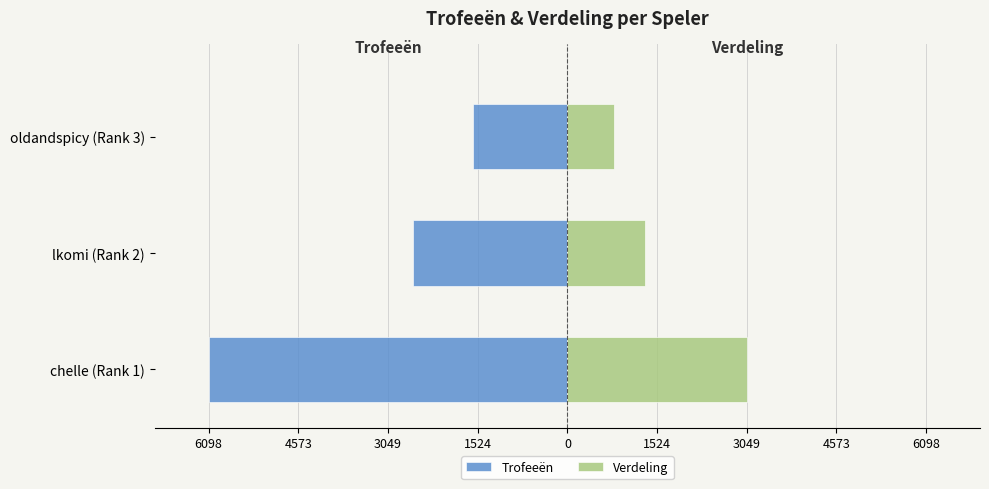

How many bars are there in each group?

2